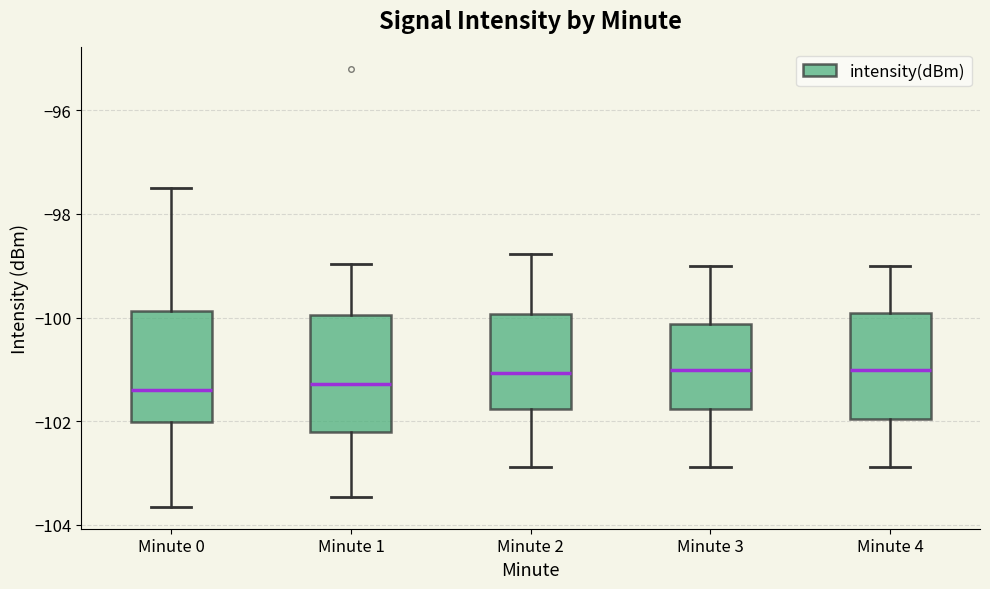

Reading left to right, read every box against the y-axis: the position of its median line, the range the box covers, and the ends of its whiskers. The values are not printed on the chart, so give them approximately, as read against the axis.

Minute 0: median -101.4, box -102.0 to -99.8, whiskers -103.6 to -97.6
Minute 1: median -101.2, box -102.2 to -100.0, whiskers -103.4 to -99.0
Minute 2: median -101.0, box -101.8 to -100.0, whiskers -102.8 to -98.8
Minute 3: median -101.0, box -101.8 to -100.2, whiskers -102.8 to -99.0
Minute 4: median -101.0, box -102.0 to -100.0, whiskers -102.8 to -99.0